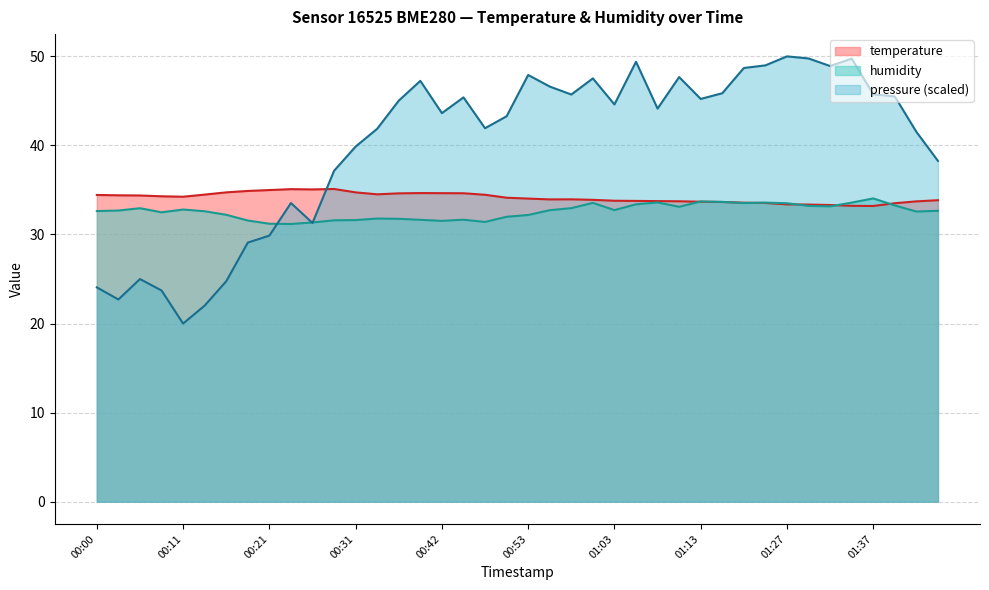

Which series has the largest range (max minus min)?

pressure (scaled)